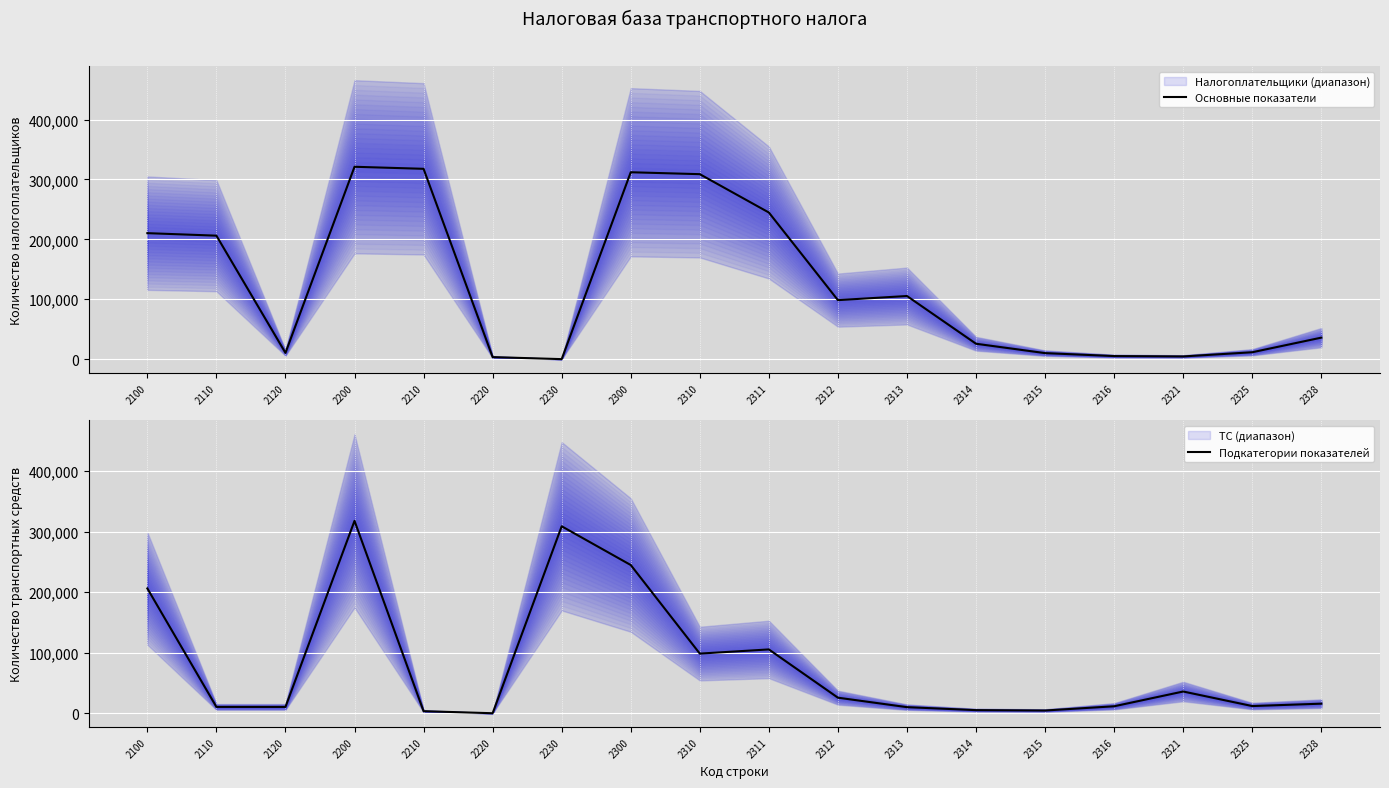

How many interior local valleys does the Подкатегории показателей series have?

5